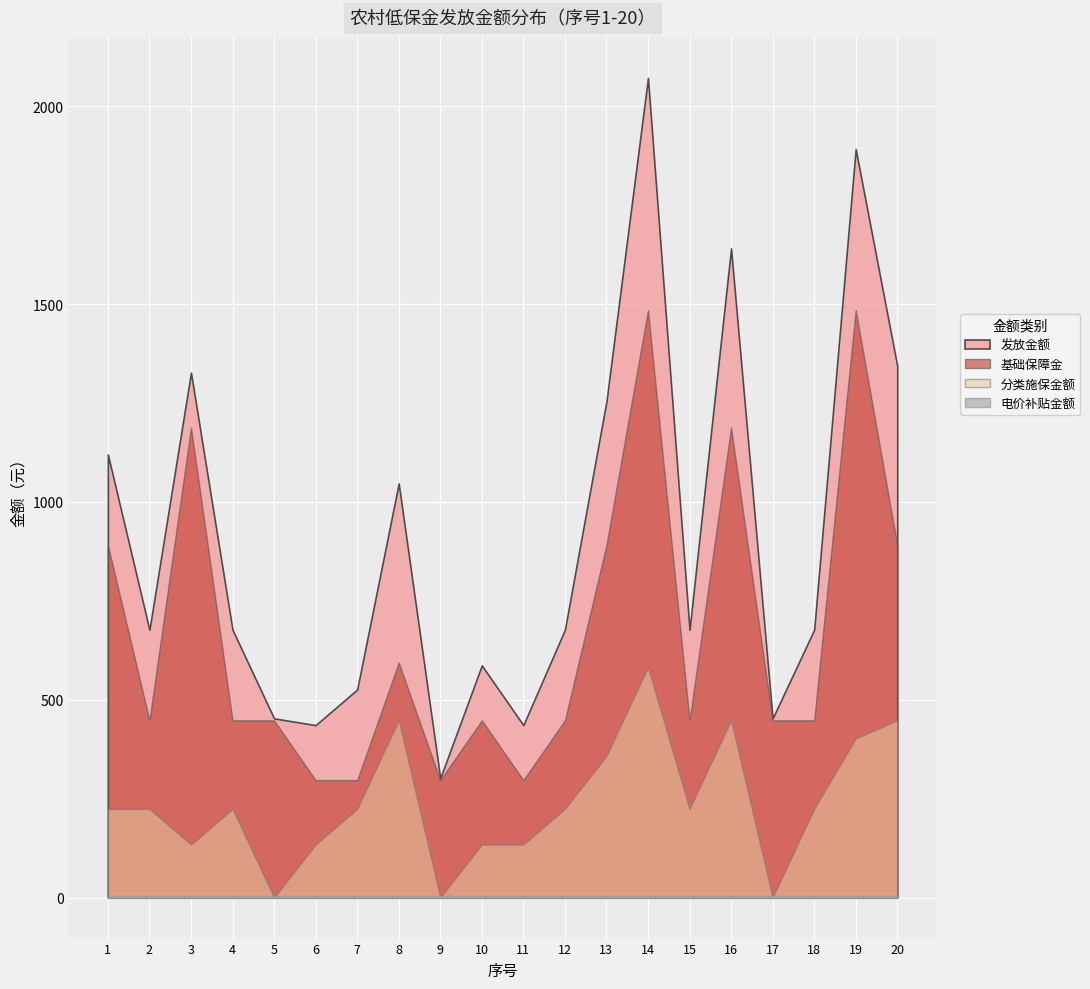

What are all the series names shown in the legend?

基础保障金, 分类施保金额, 电价补贴金额, 发放金额